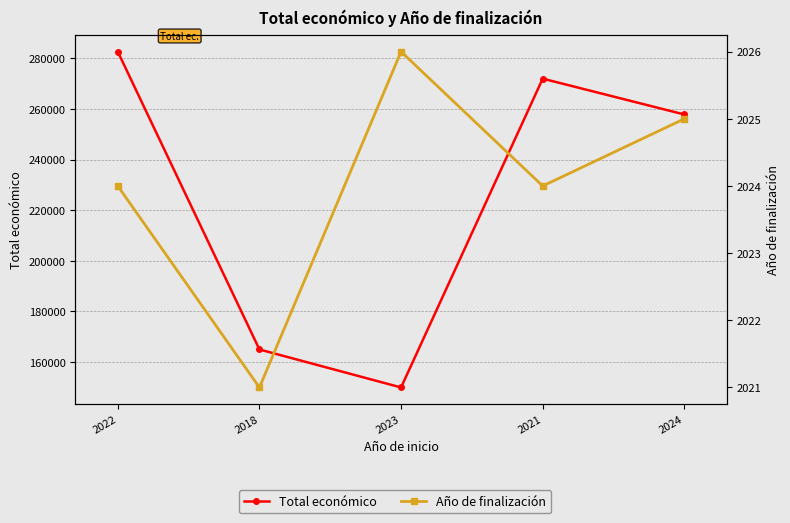

Where does the Año de finalización series first go above 2024?

2023